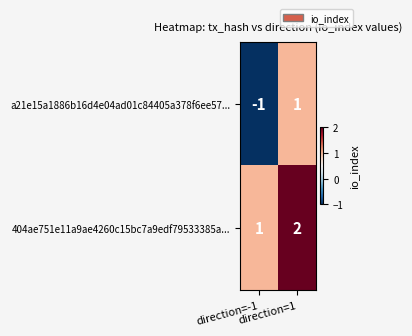

Which series has the largest range (max minus min)?

a21e15a1886b16d4e04ad01c84405a378f6ee57...